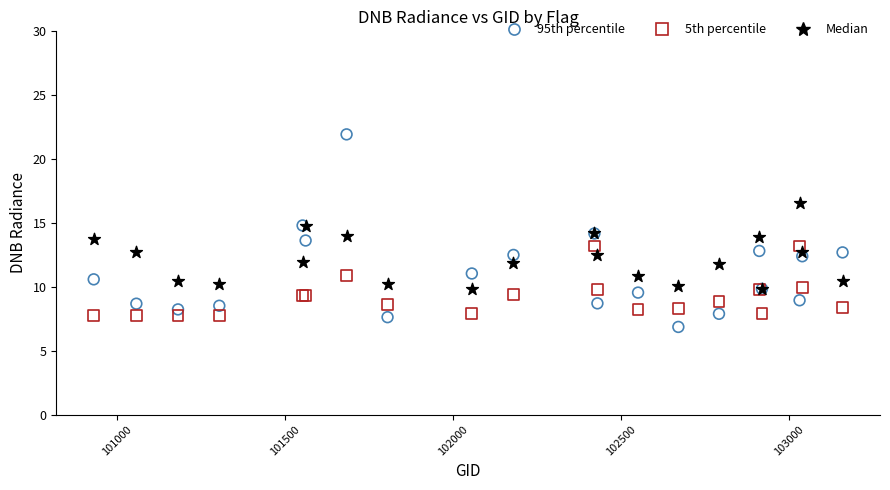

Which series has the widest spread of Y values?

95th percentile